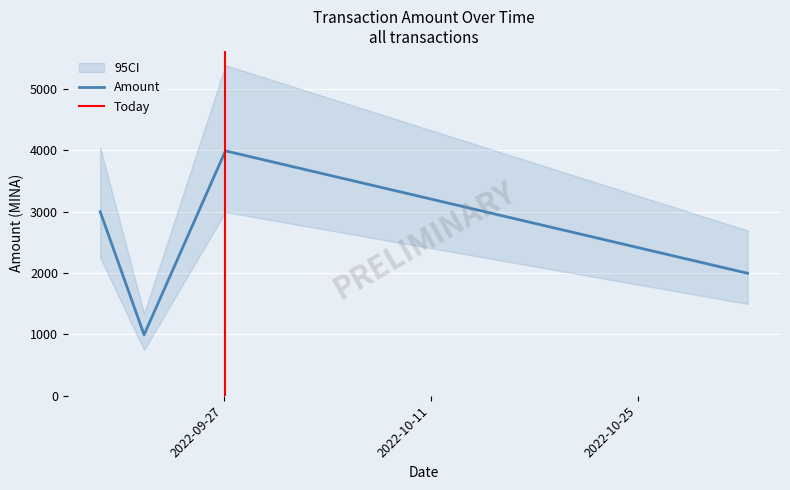

Is it true that the value at 2022-09-18 15:54:00 is 807.9?

False